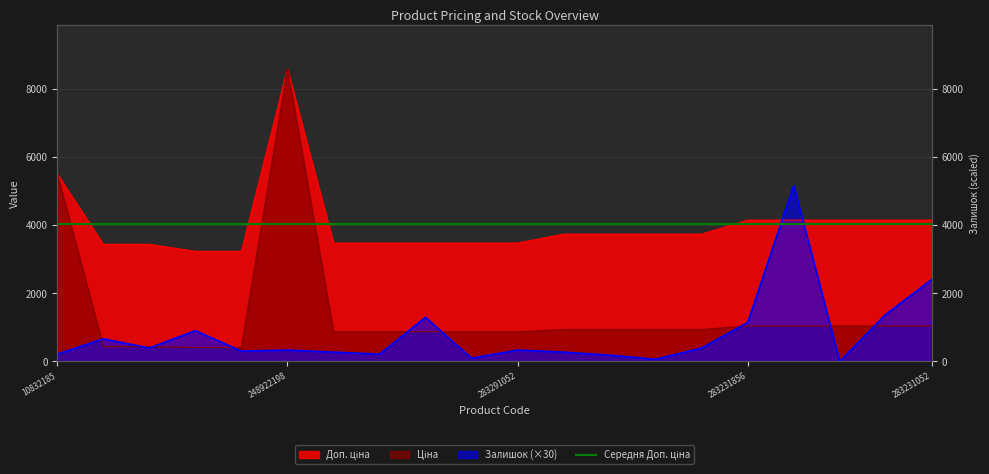

What is the lowest value of the Ціна series?

403.6